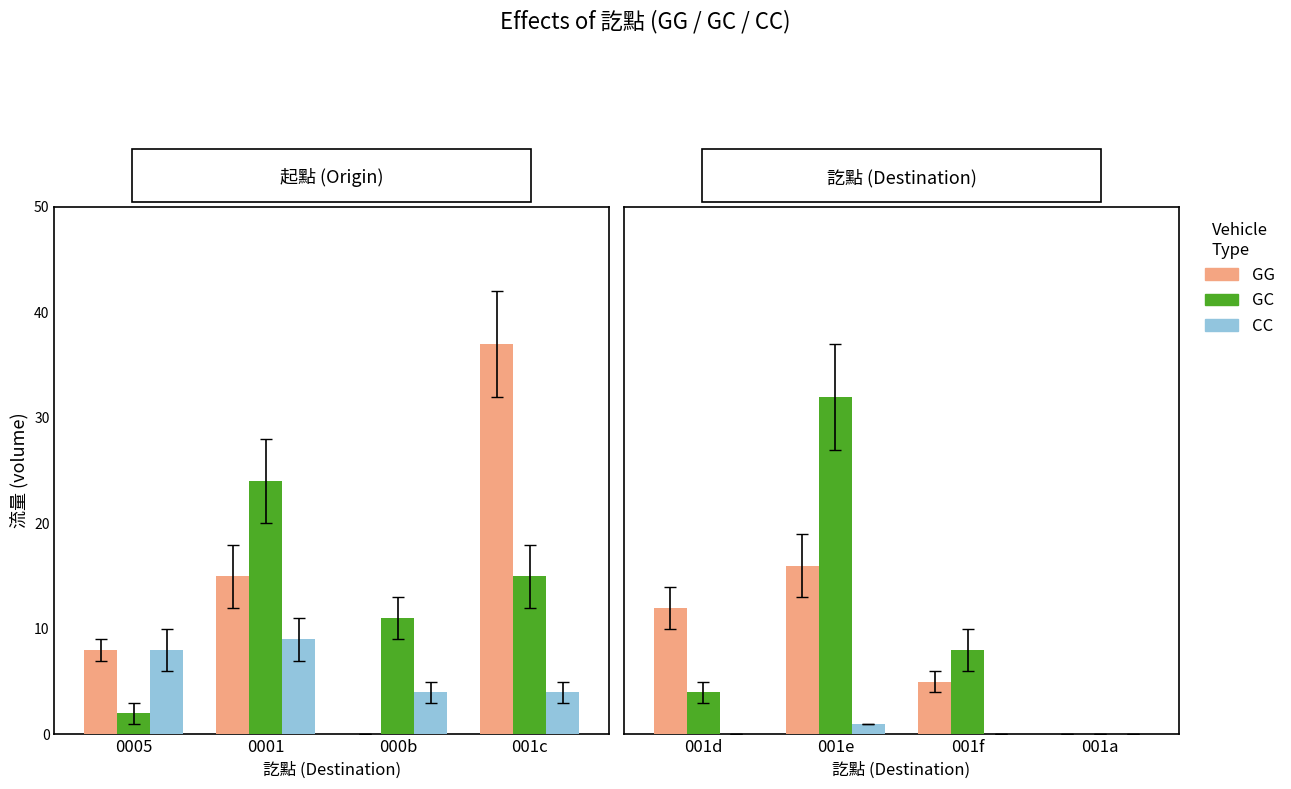

What position from the right is 001d?

4